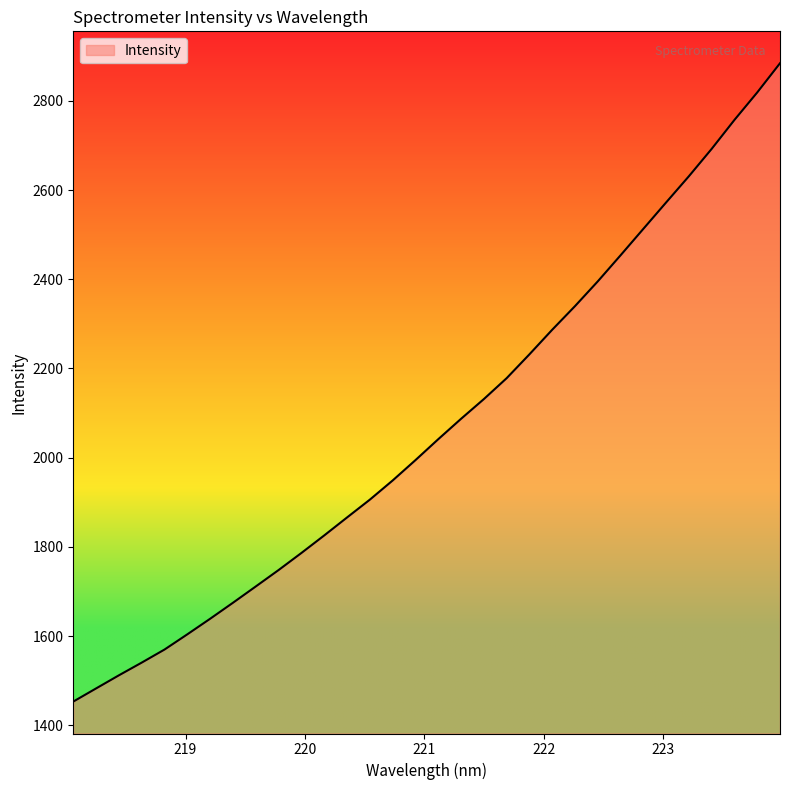

What is the maximum value shown in the chart?

2884.4